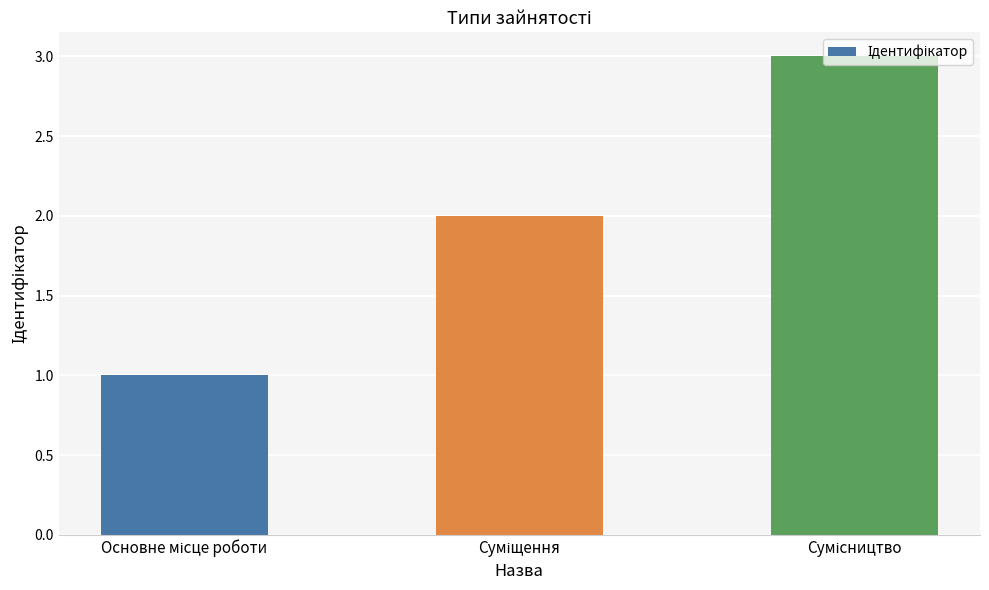

How many data points are less than 2?

1